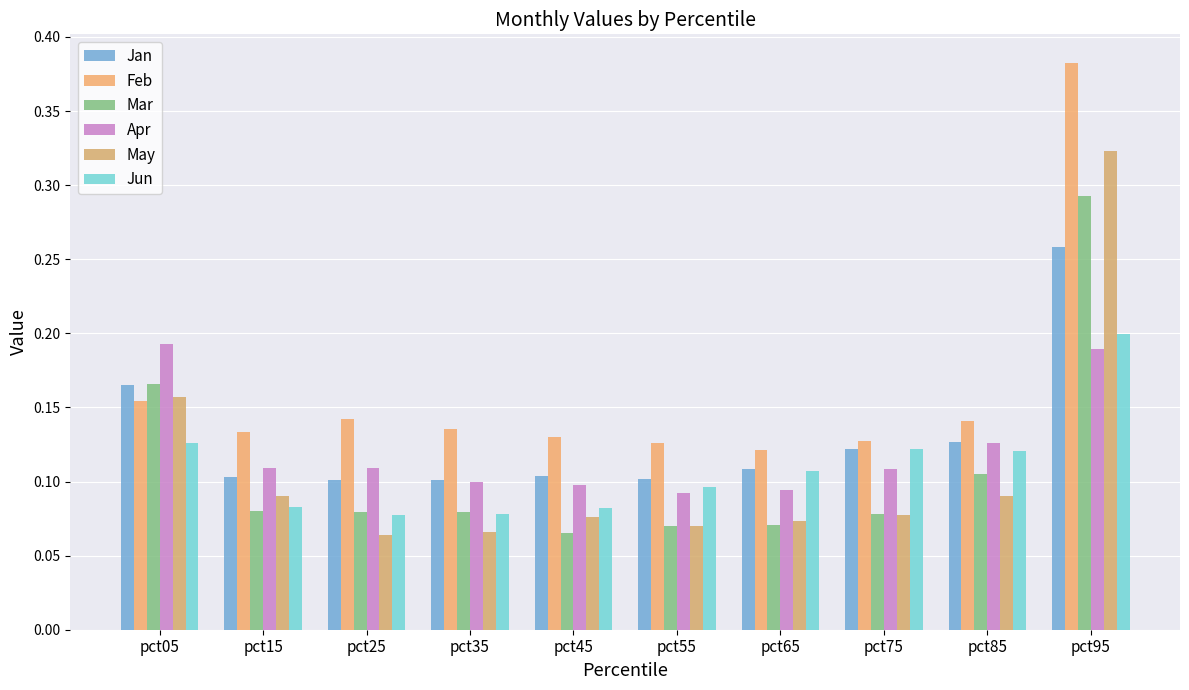

Which series has the largest range (max minus min)?

Feb